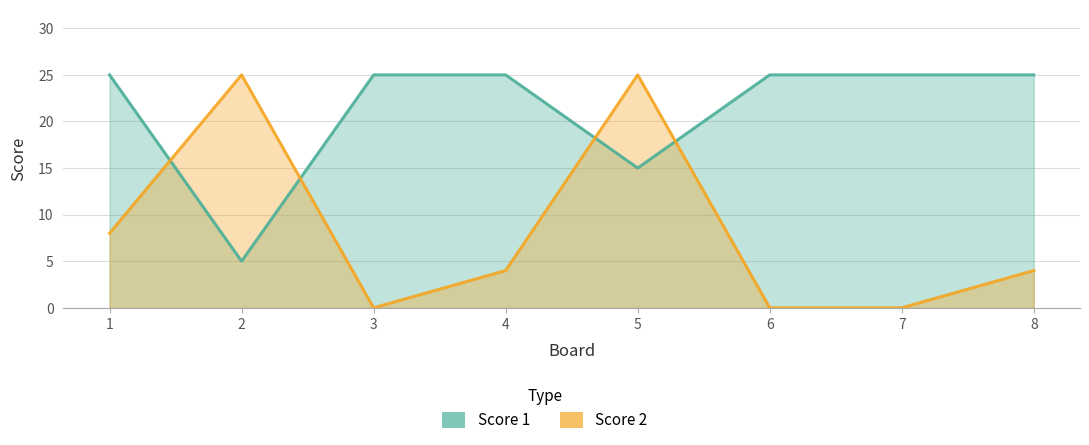

In Score 2, how many points are lower than both neighbors (excluding endpoints)?

1